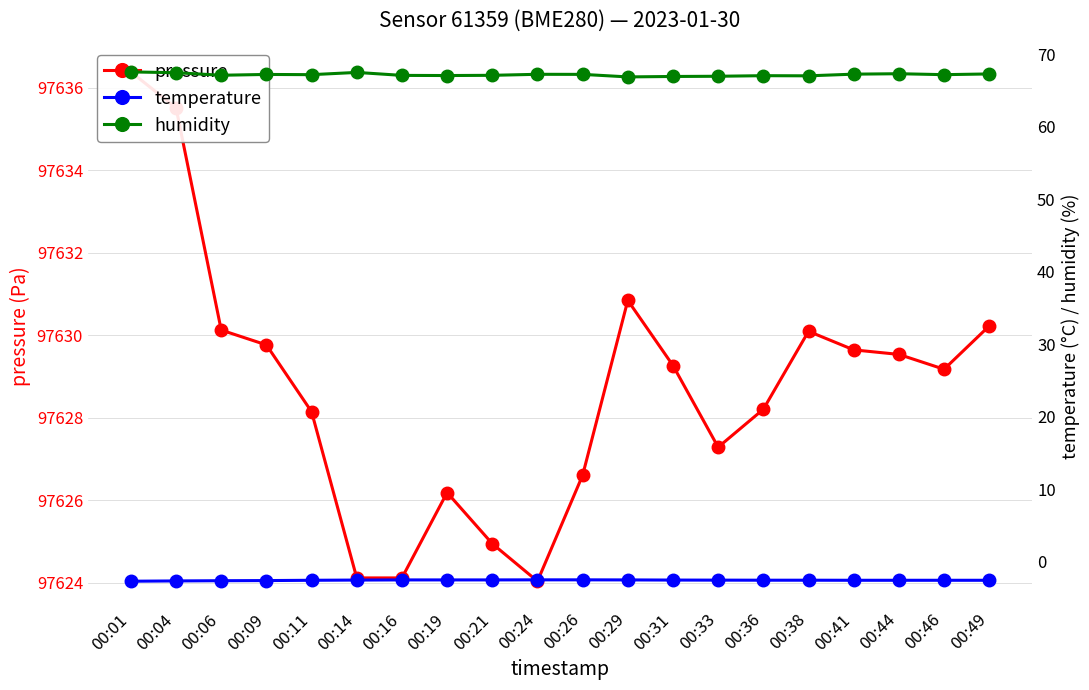

Which label corresponds to the largest value in the chart?

00:01